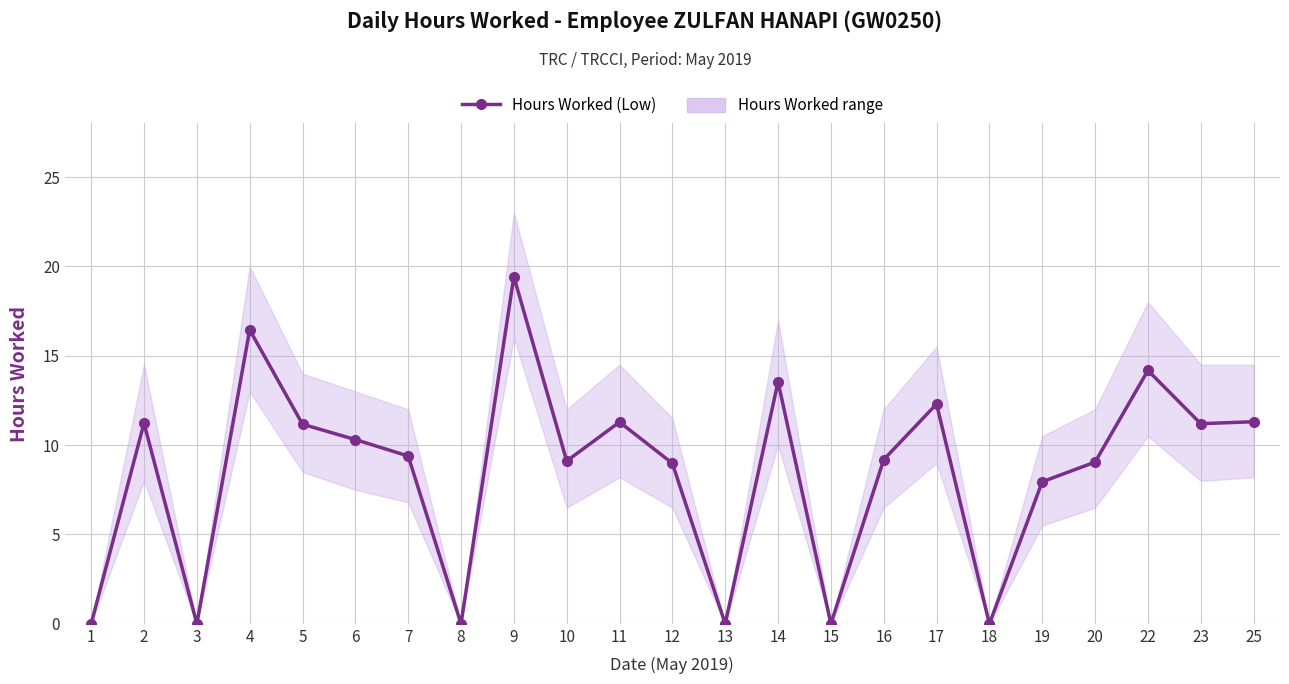

Count the number of data series in this chart.

1